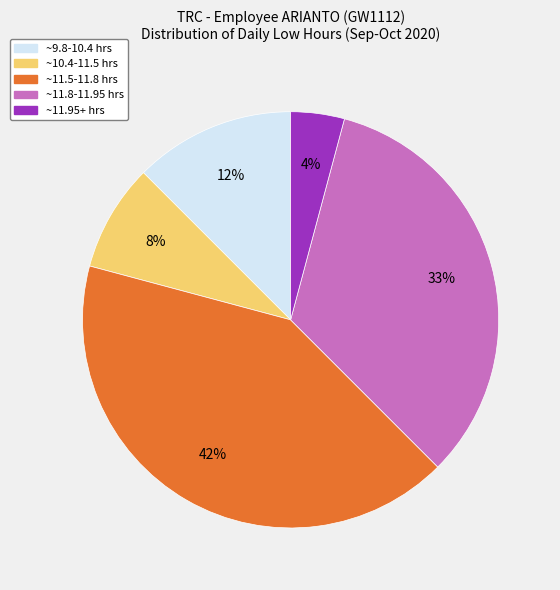

Is there any slice that represents more than half of the pie?

No